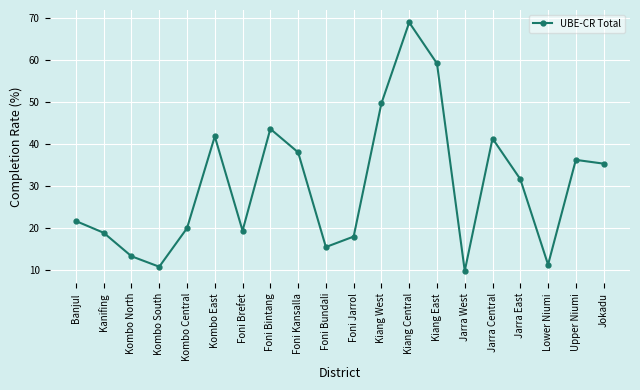

Read the value at Kiang East.

59.2